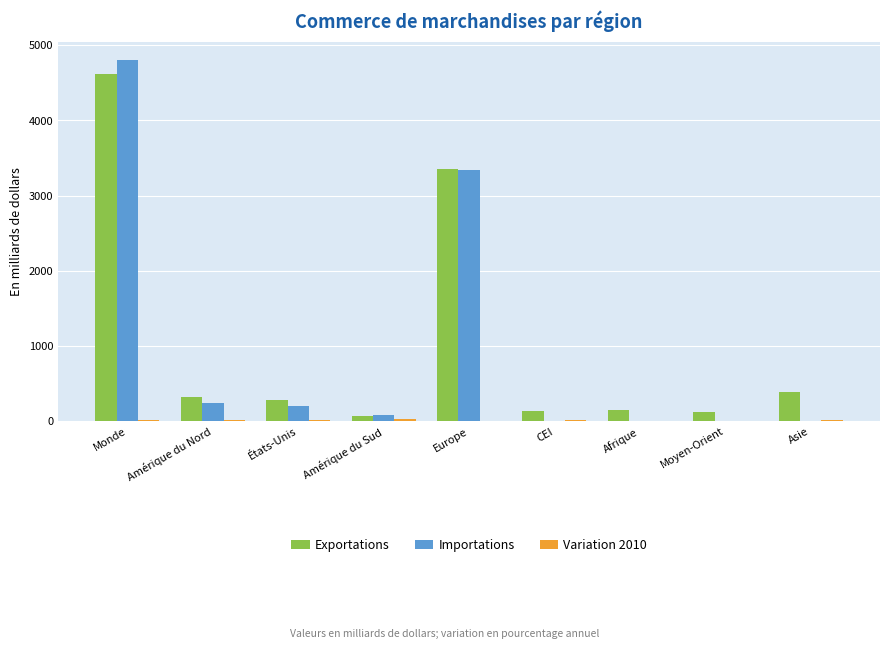

Count the number of data series in this chart.

3